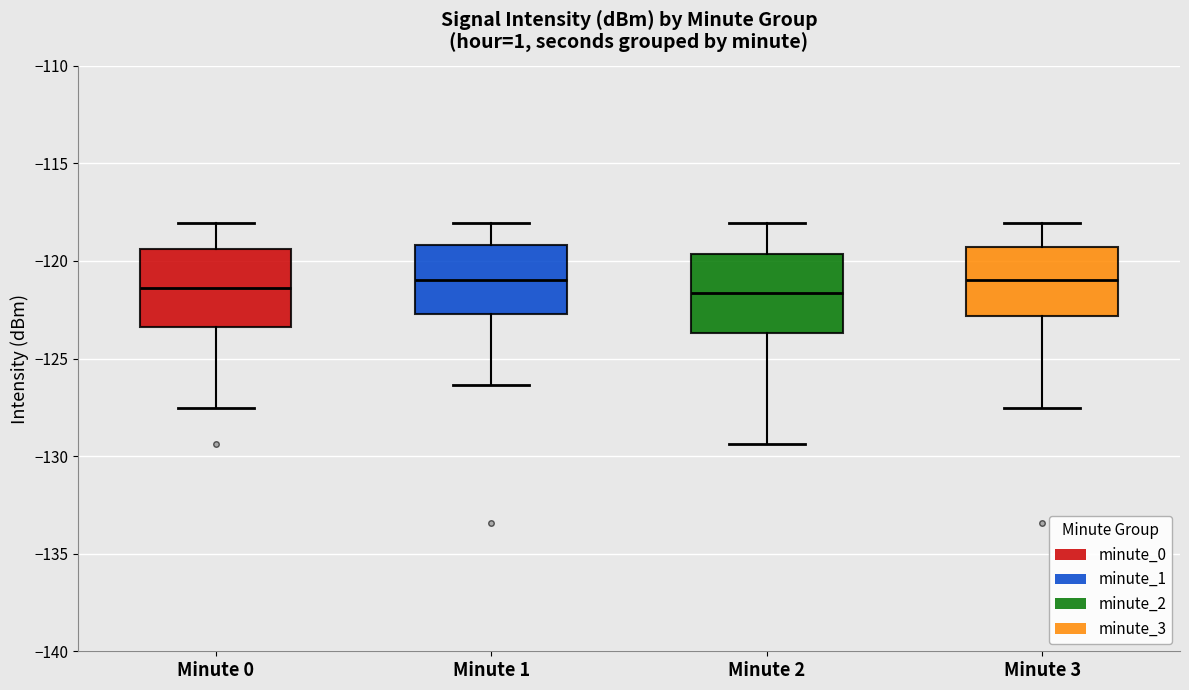

Reading left to right, transcribe this box plot: for each box, give where its median line is, the range the box spans, and where its two whiskers end, as read against the y-axis. The values are not printed on the chart, so give them approximately, as read against the axis.

Minute 0: median -121.5, box -123.5 to -119.5, whiskers -127.5 to -118.0
Minute 1: median -121.0, box -122.5 to -119.0, whiskers -126.5 to -118.0
Minute 2: median -121.5, box -123.5 to -119.5, whiskers -129.5 to -118.0
Minute 3: median -121.0, box -123.0 to -119.5, whiskers -127.5 to -118.0